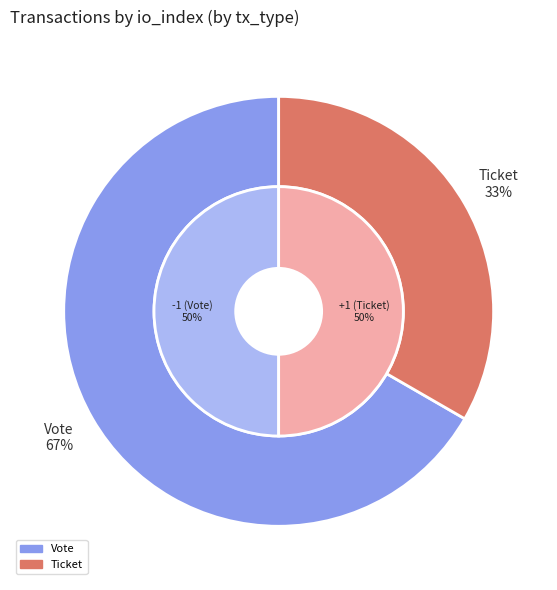

To the nearest percent, what is the average slice percentage?

50%